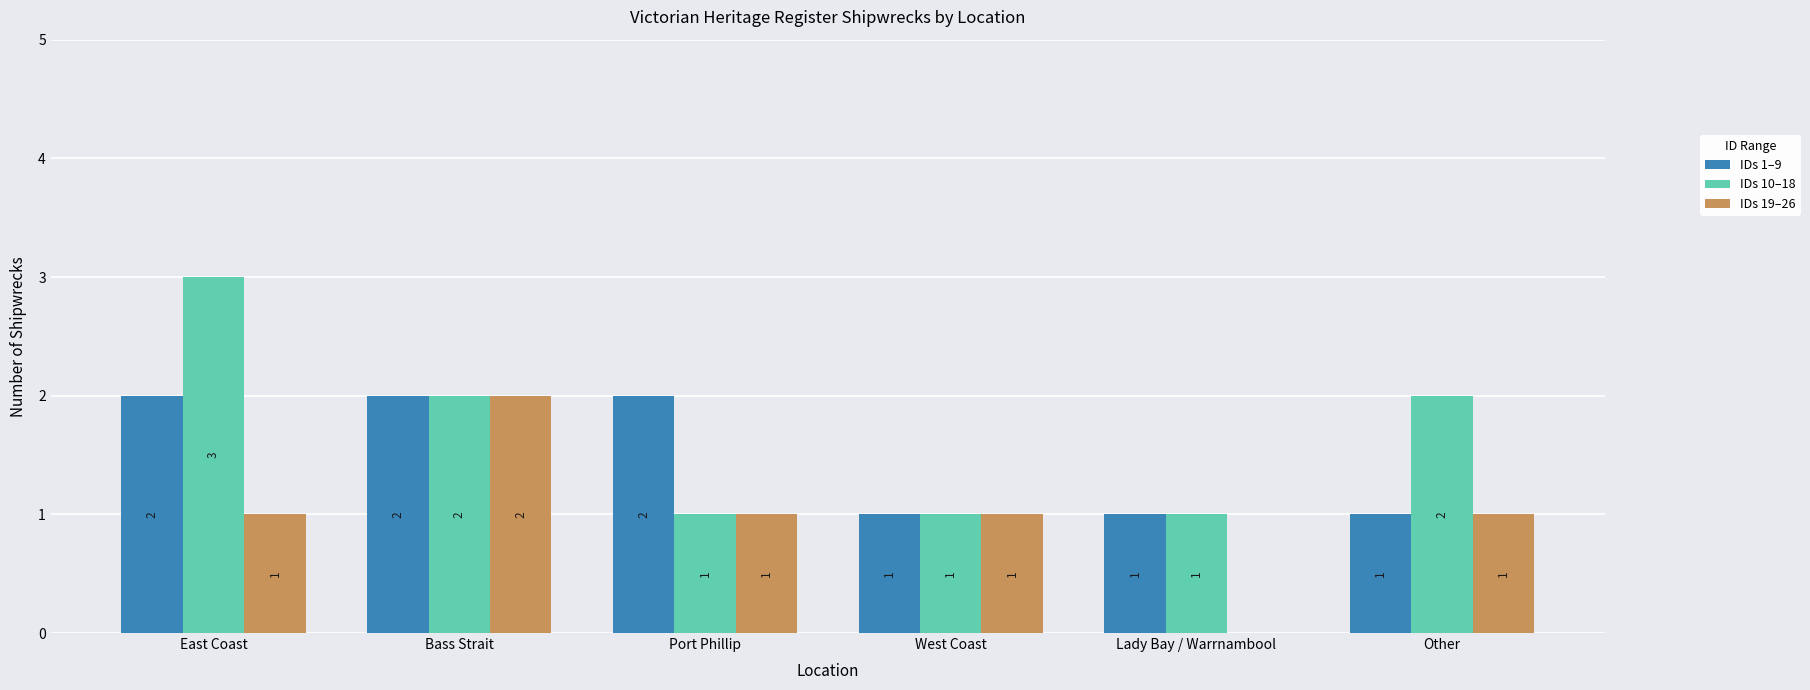

Which category has the highest value in the IDs 19–26 series?

Bass Strait